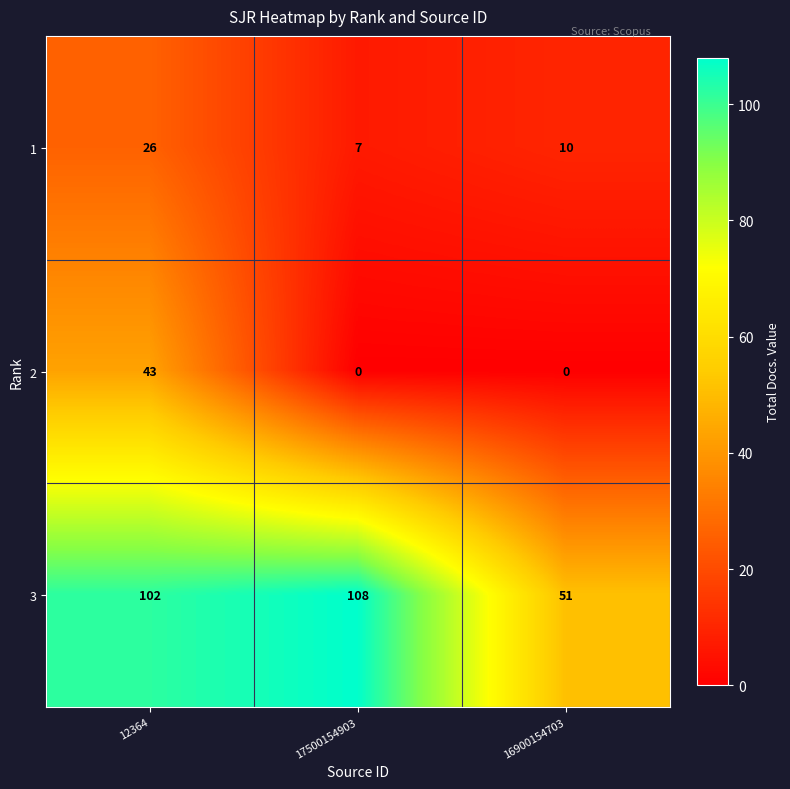

What is the difference between the 1 values at 17500154903 and 12364?

19